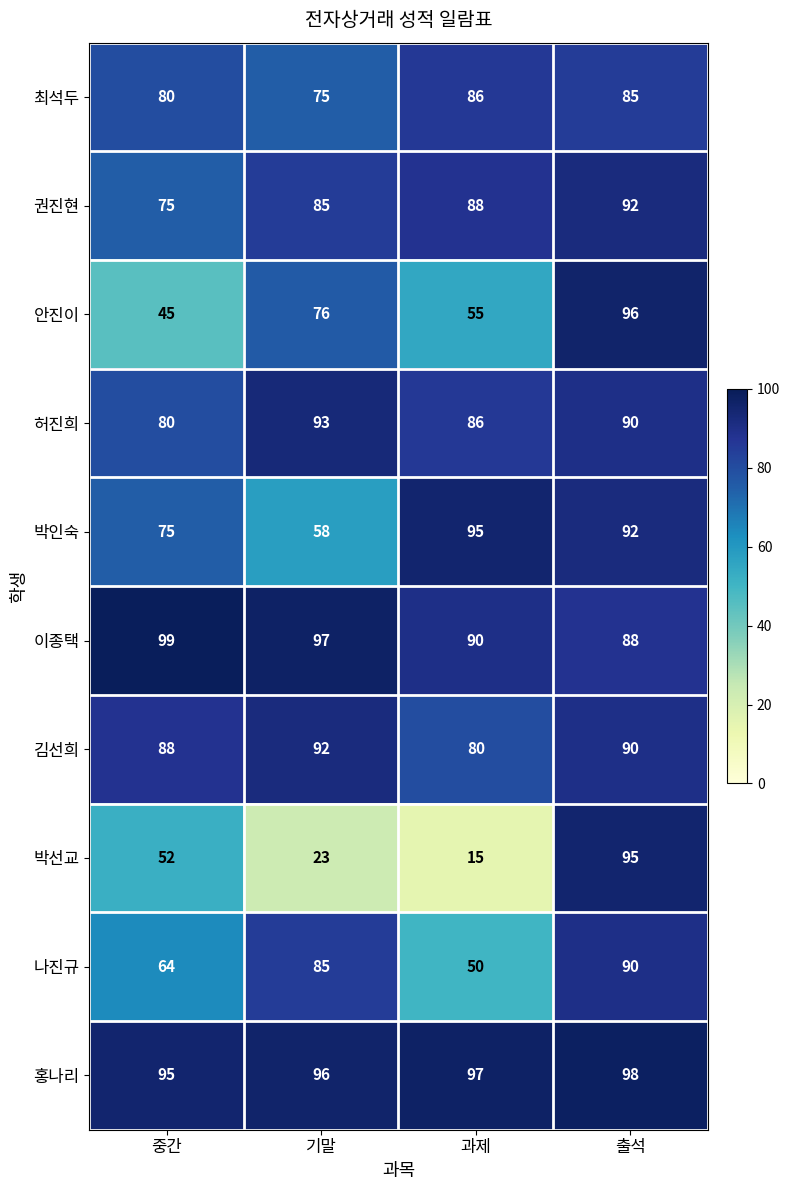

What is the greatest value displayed?

99